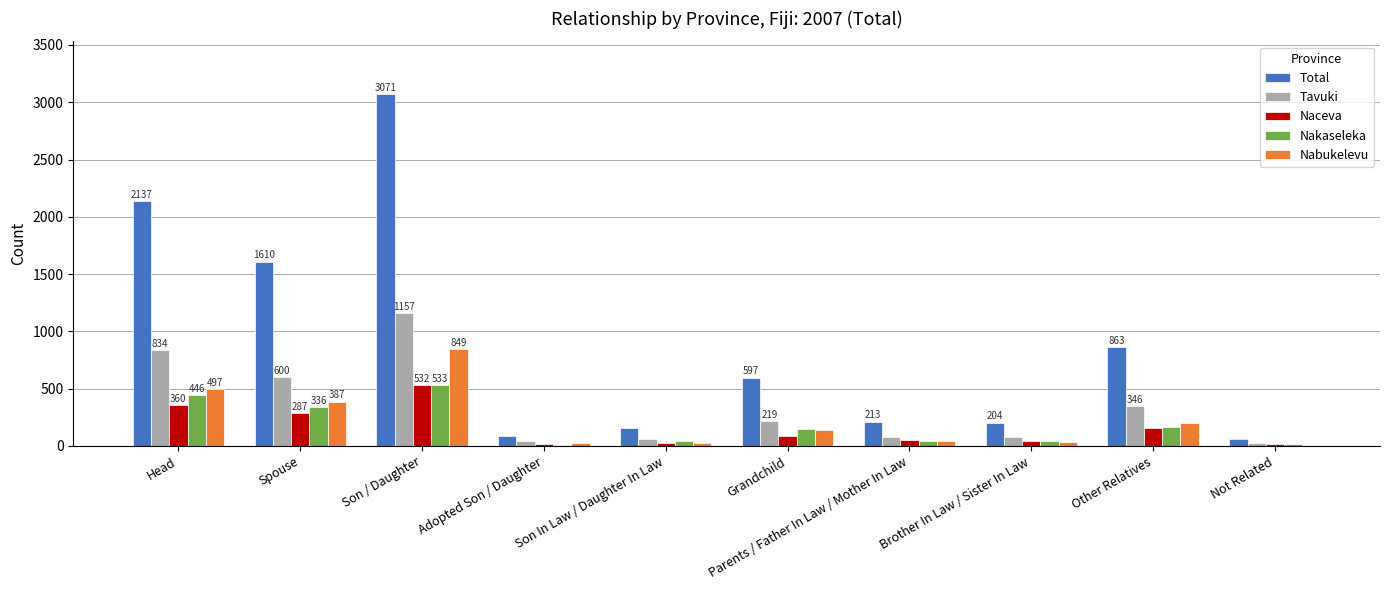

Between Brother In Law / Sister In Law and Other Relatives, which series saw the biggest shift?

Total